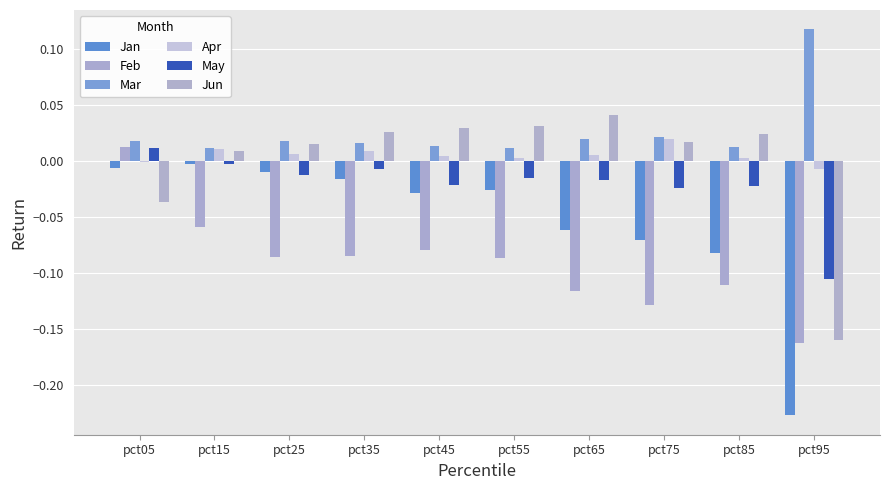

Reading left to right, what are all the values shown in this chart?

Jan: pct05=-0.0	pct15=-0.0	pct25=-0.0	pct35=-0.0	pct45=-0.0	pct55=-0.0	pct65=-0.1	pct75=-0.1	pct85=-0.1	pct95=-0.2
Feb: pct05=0.0	pct15=-0.1	pct25=-0.1	pct35=-0.1	pct45=-0.1	pct55=-0.1	pct65=-0.1	pct75=-0.1	pct85=-0.1	pct95=-0.2
Mar: pct05=0.0	pct15=0.0	pct25=0.0	pct35=0.0	pct45=0.0	pct55=0.0	pct65=0.0	pct75=0.0	pct85=0.0	pct95=0.1
Apr: pct05=-0.0	pct15=0.0	pct25=0.0	pct35=0.0	pct45=0.0	pct55=0.0	pct65=0.0	pct75=0.0	pct85=0.0	pct95=-0.0
May: pct05=0.0	pct15=-0.0	pct25=-0.0	pct35=-0.0	pct45=-0.0	pct55=-0.0	pct65=-0.0	pct75=-0.0	pct85=-0.0	pct95=-0.1
Jun: pct05=-0.0	pct15=0.0	pct25=0.0	pct35=0.0	pct45=0.0	pct55=0.0	pct65=0.0	pct75=0.0	pct85=0.0	pct95=-0.2